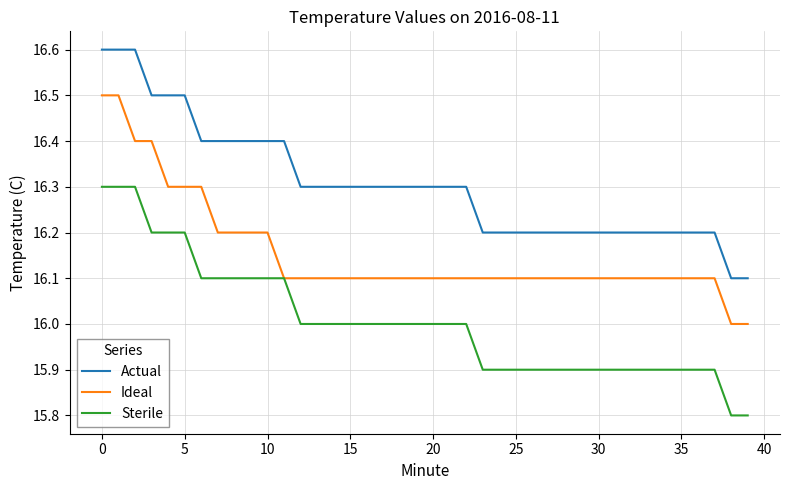

True or false: Sterile and Actual cross at least once.

False